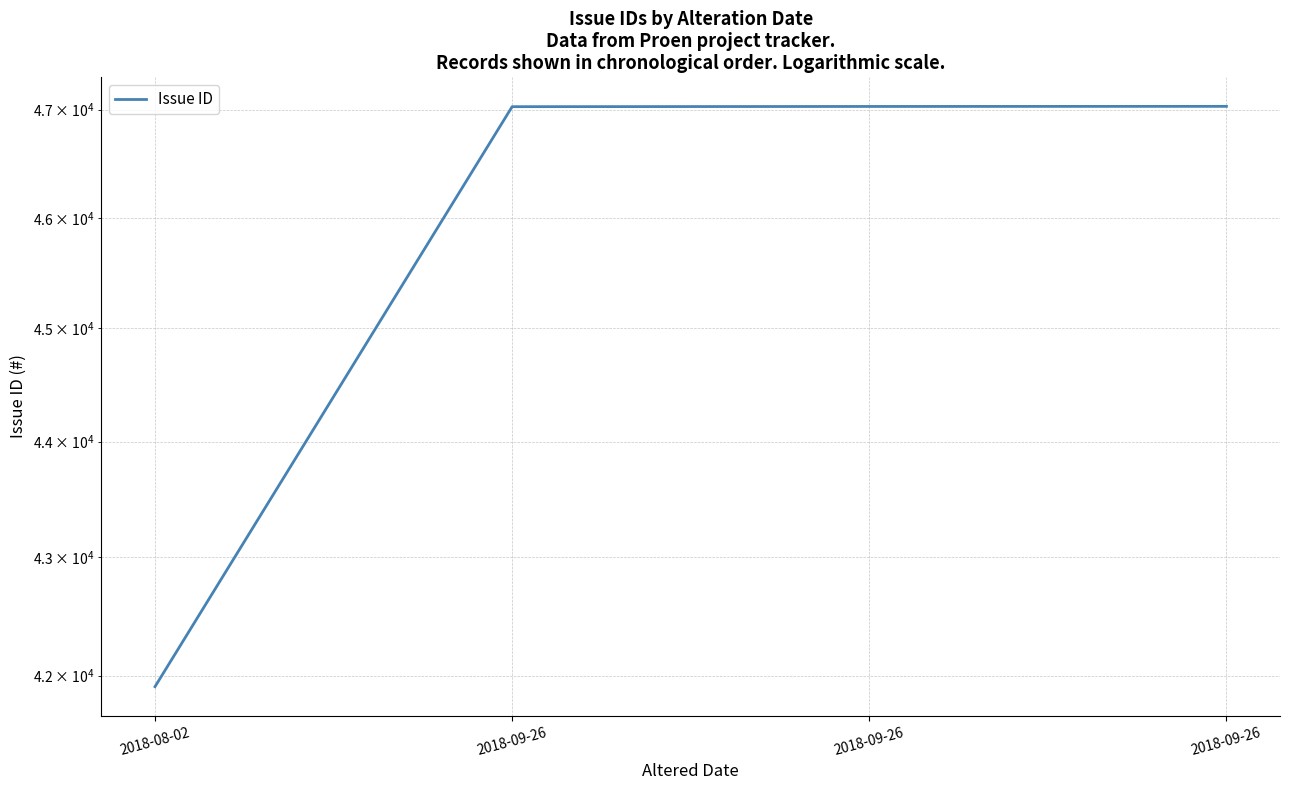

What value does the data have at 2018-08-02, to the nearest 10?

41910